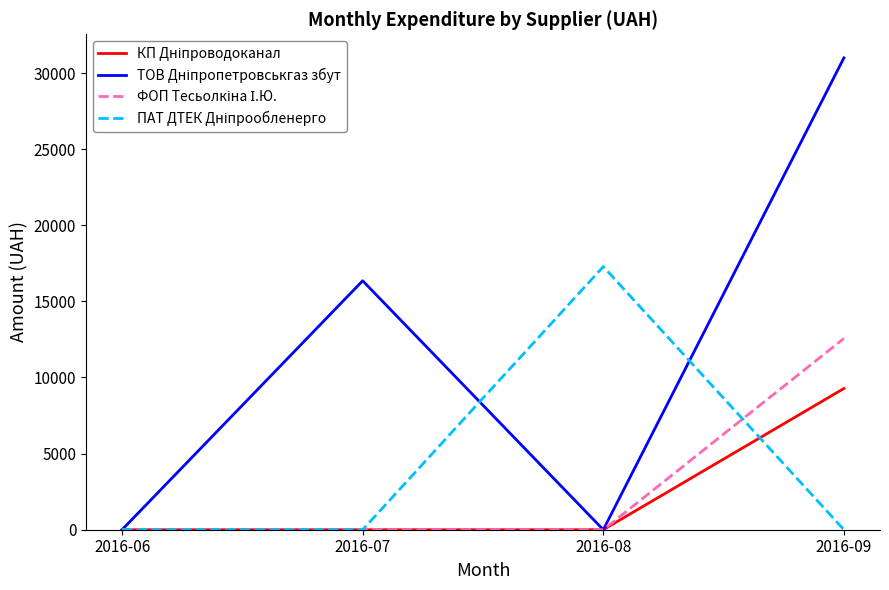

Which category has the highest value across all series?

2016-09